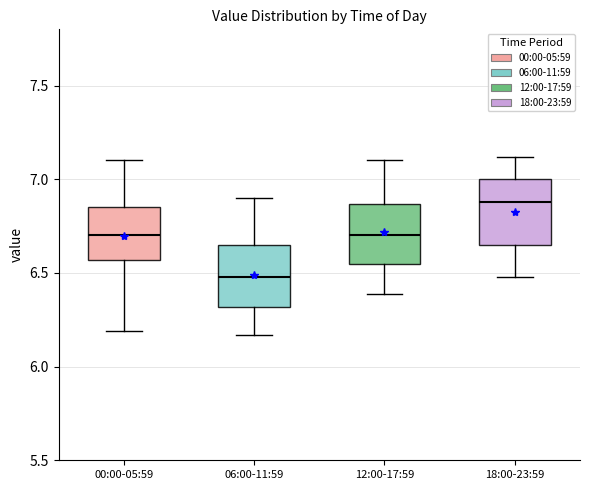

Which box's median line is the highest?

18:00-23:59